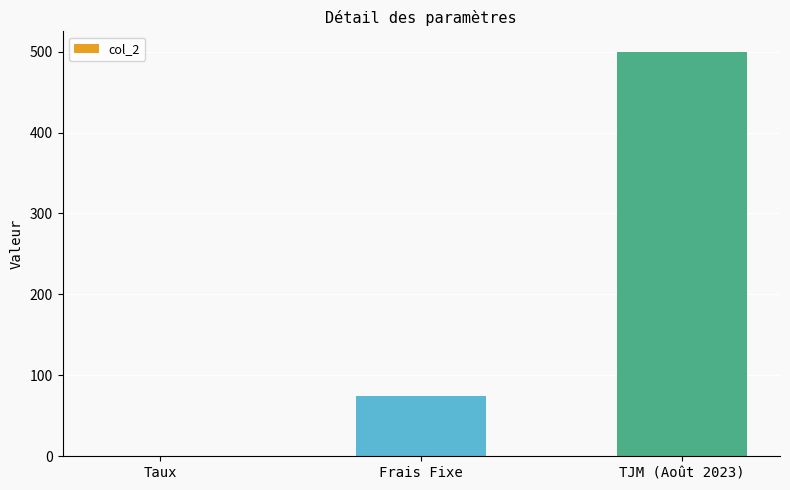

What is the sum of all values?

575.1